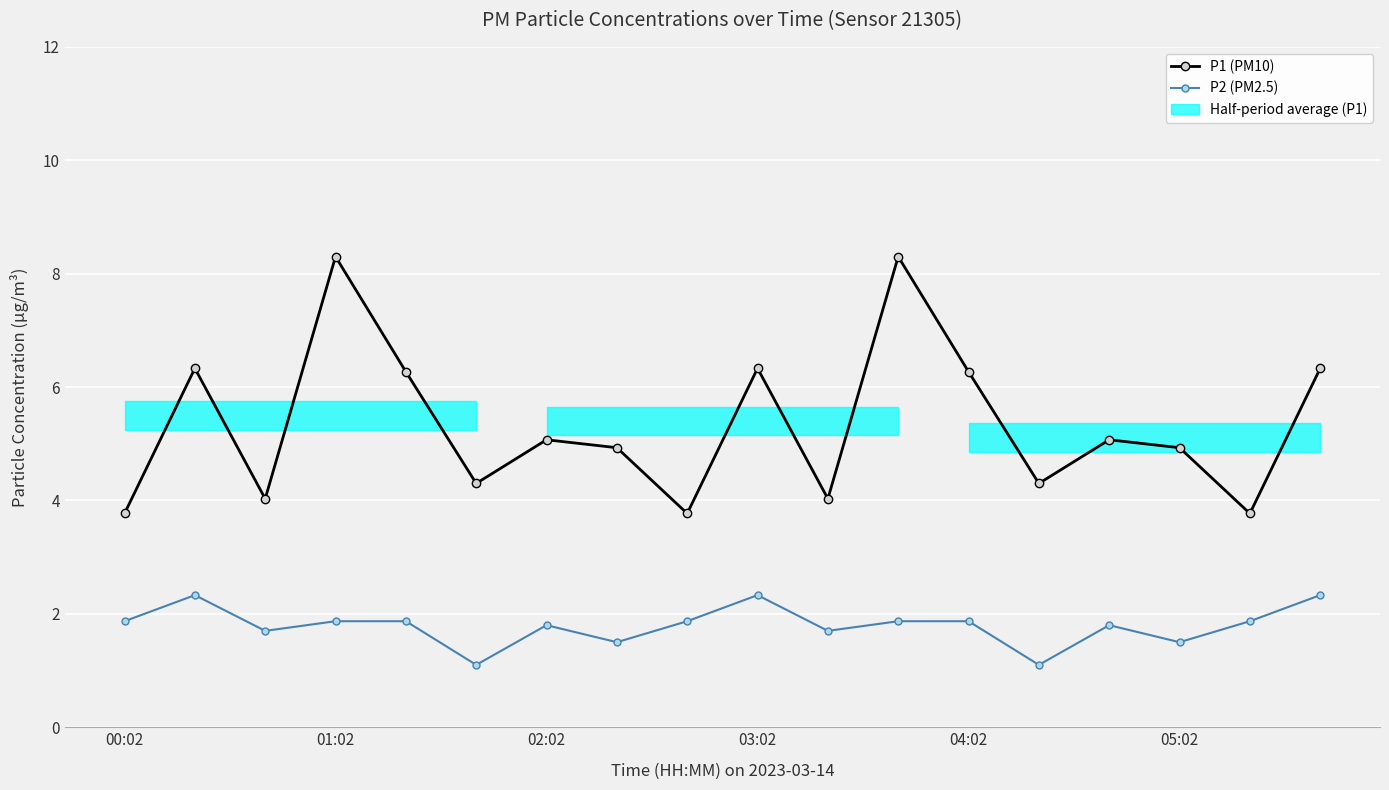

True or false: P1 (PM10) and P2 (PM2.5) intersect in this chart.

False